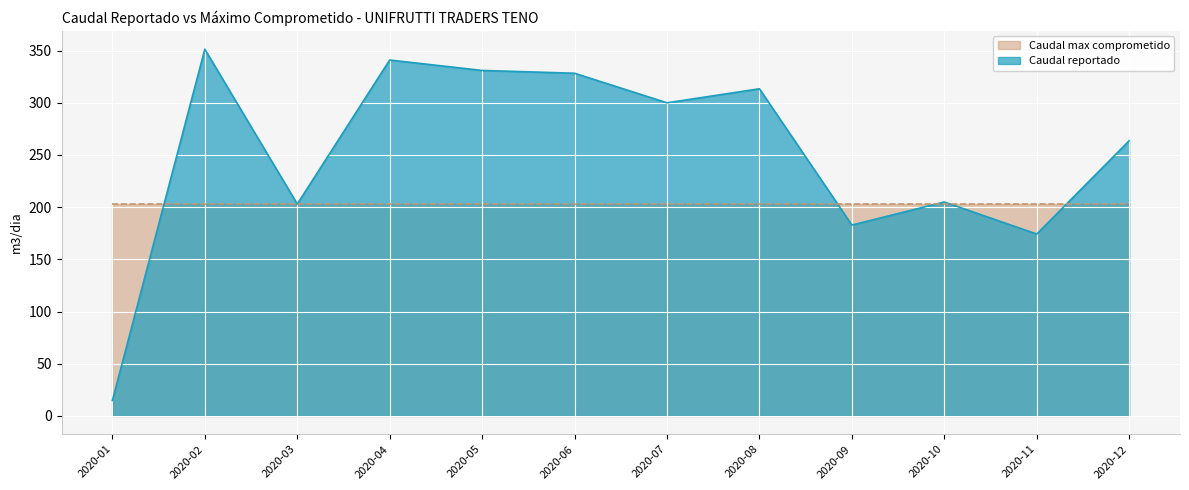

True or false: the data shows 219.4 at 2020-05.

False